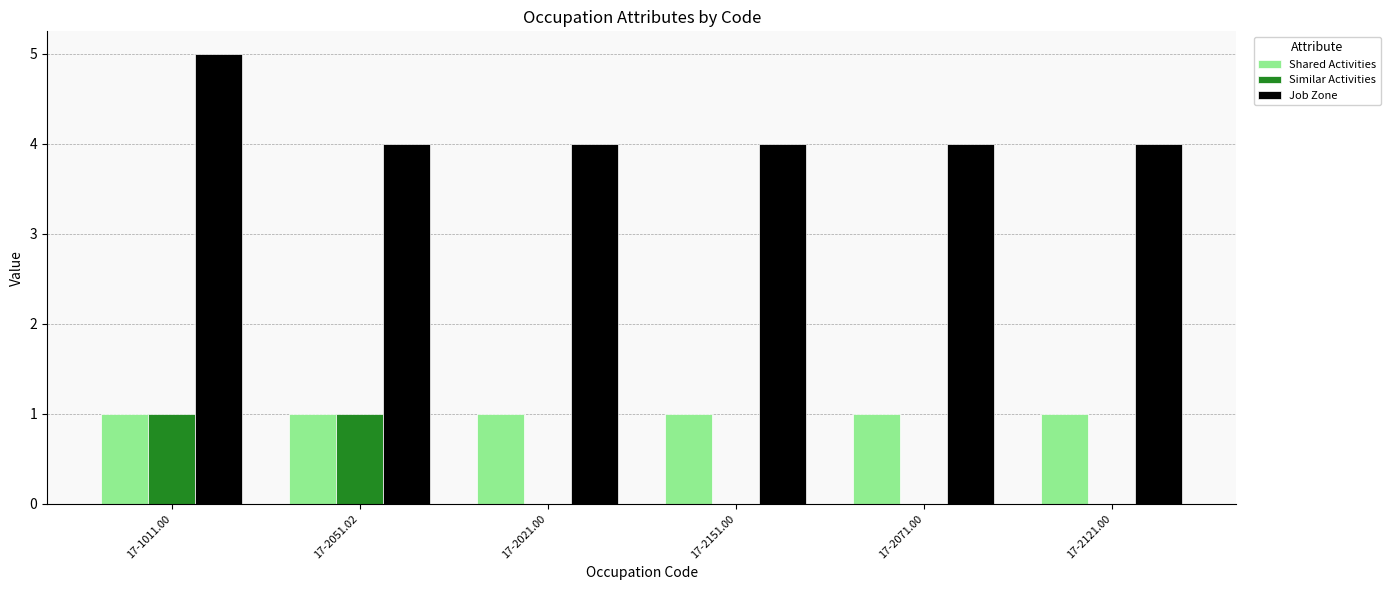

How many groups of bars are there?

6